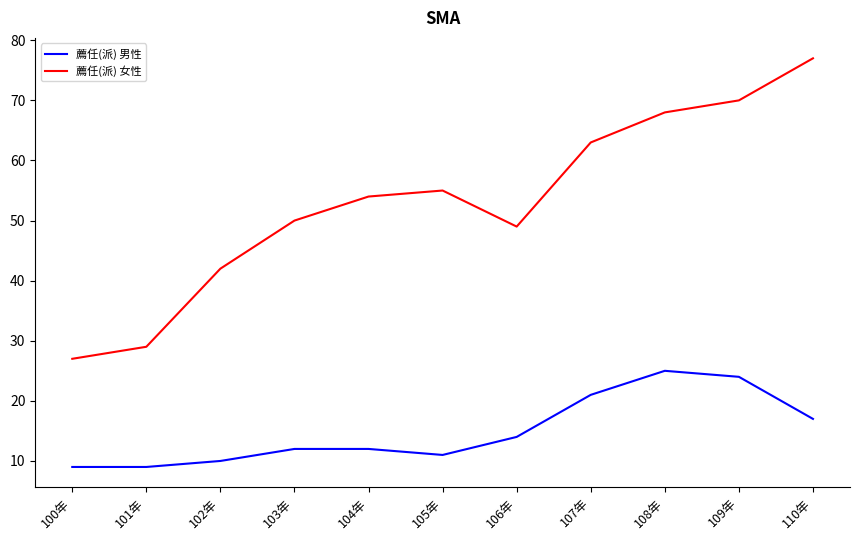

Reading left to right, extract all data points from this chart.

薦任(派) 男性: 9	9	10	12	12	11	14	21	25	24	17
薦任(派) 女性: 27	29	42	50	54	55	49	63	68	70	77